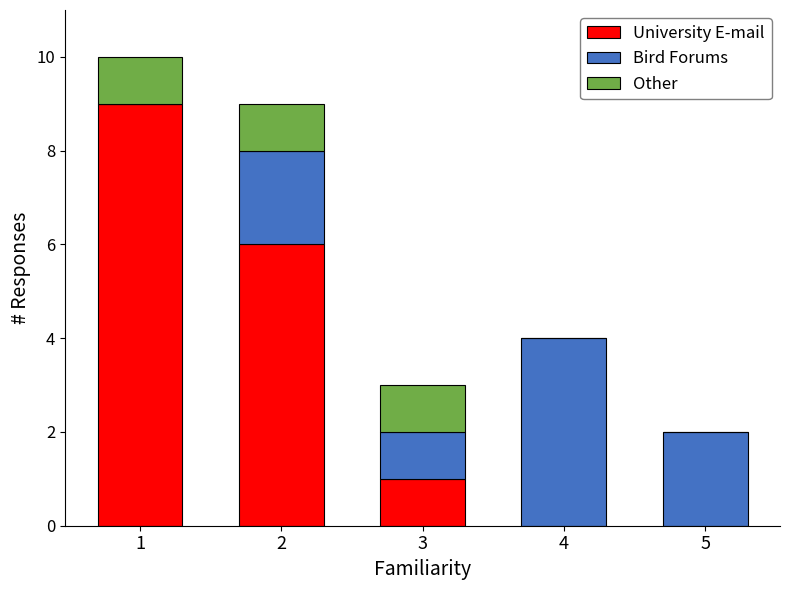

Is it true that University E-mail equals 9 at 1?

True